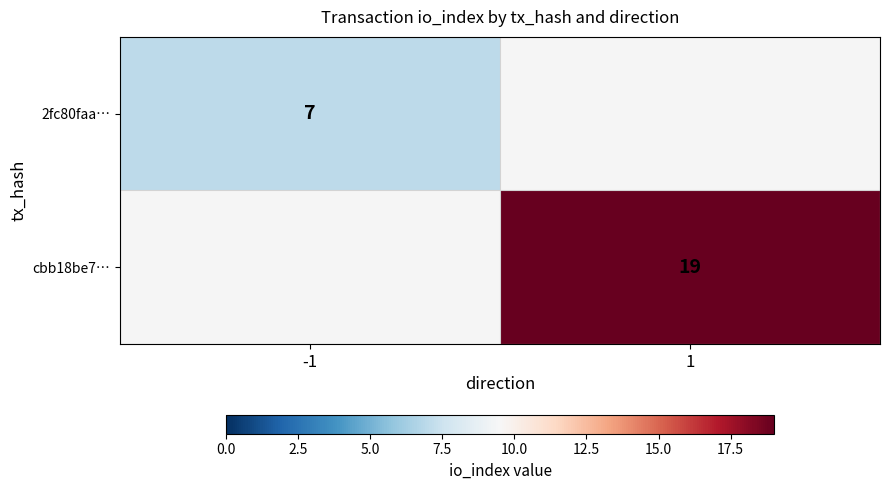

The value of cbb18be7… at 1 is 25.5. True or false?

False